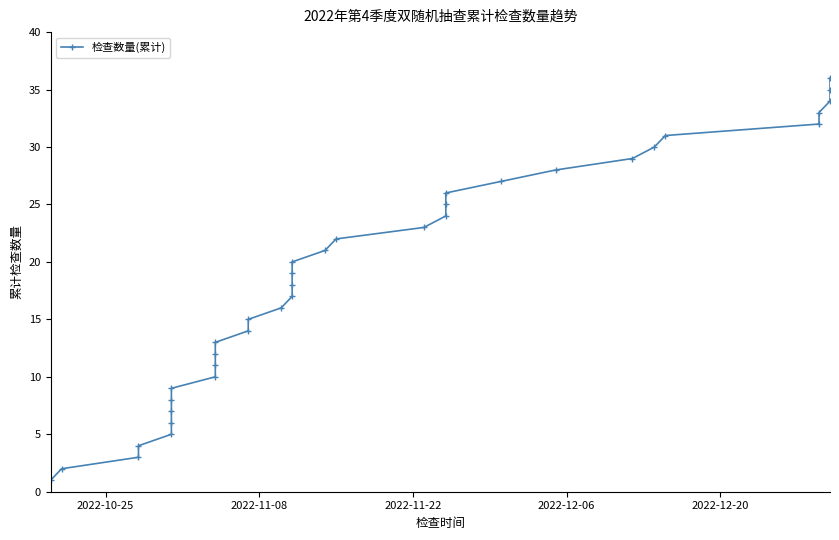

How many data points are less than 19?

18